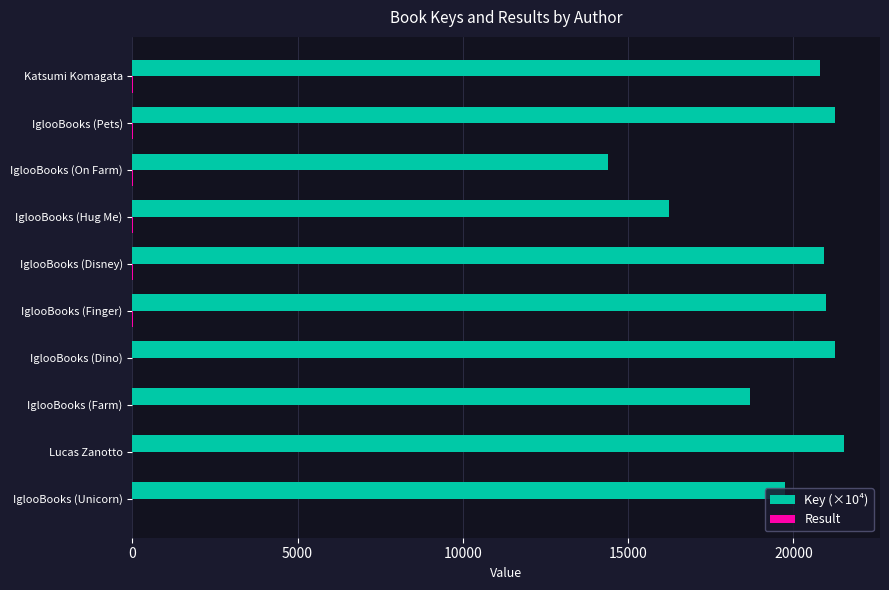

Which series has the largest total across all categories?

Key (×10⁴)